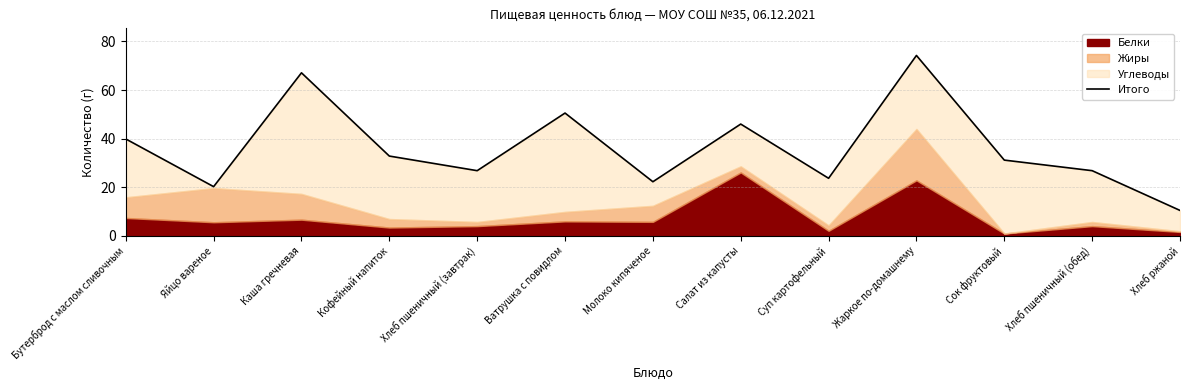

How many interior local valleys (lower than both neighbors) does the data have?

4